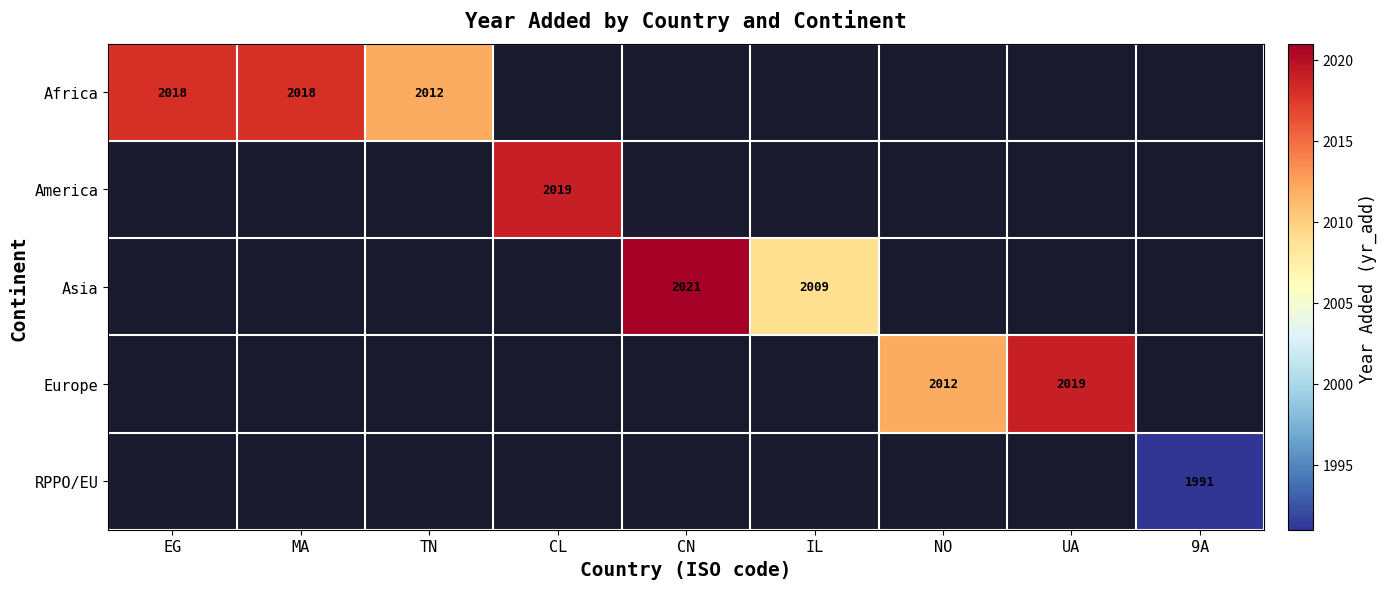

The value of Africa at TN is 2012.0. True or false?

True